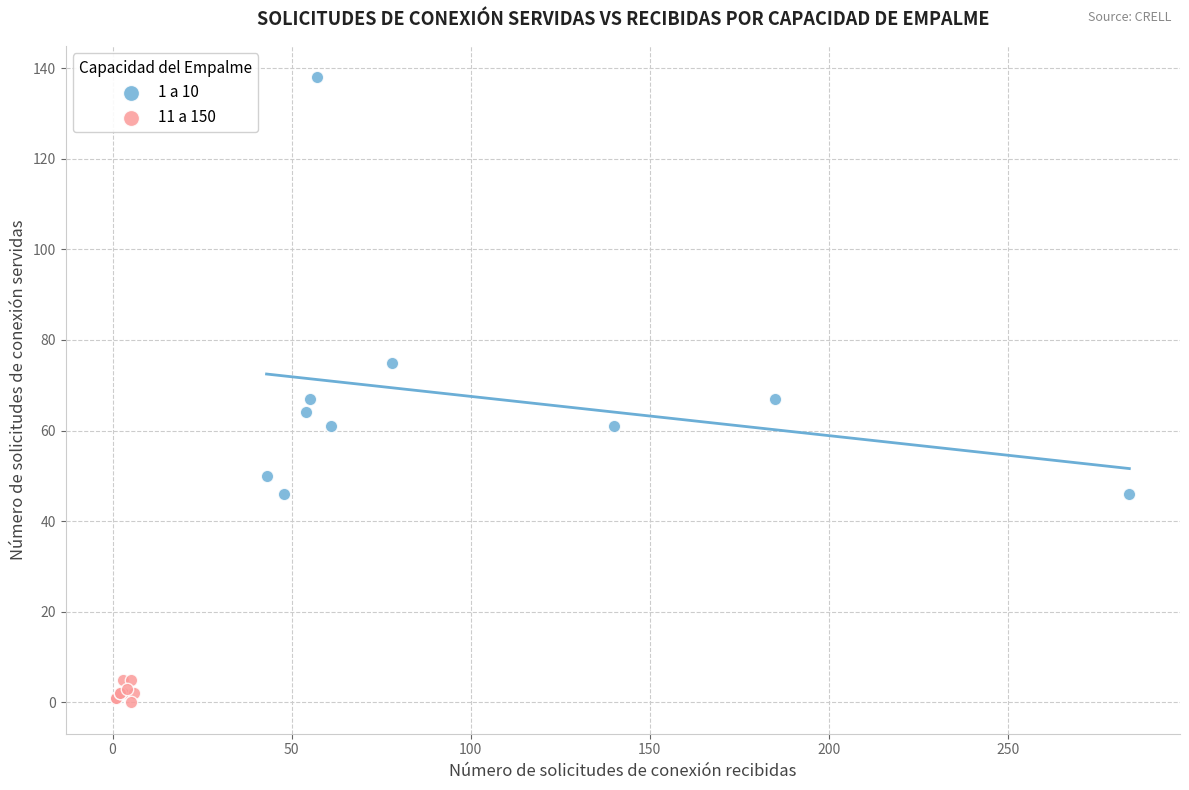

Which series reaches the minimum Y coordinate?

11 a 150